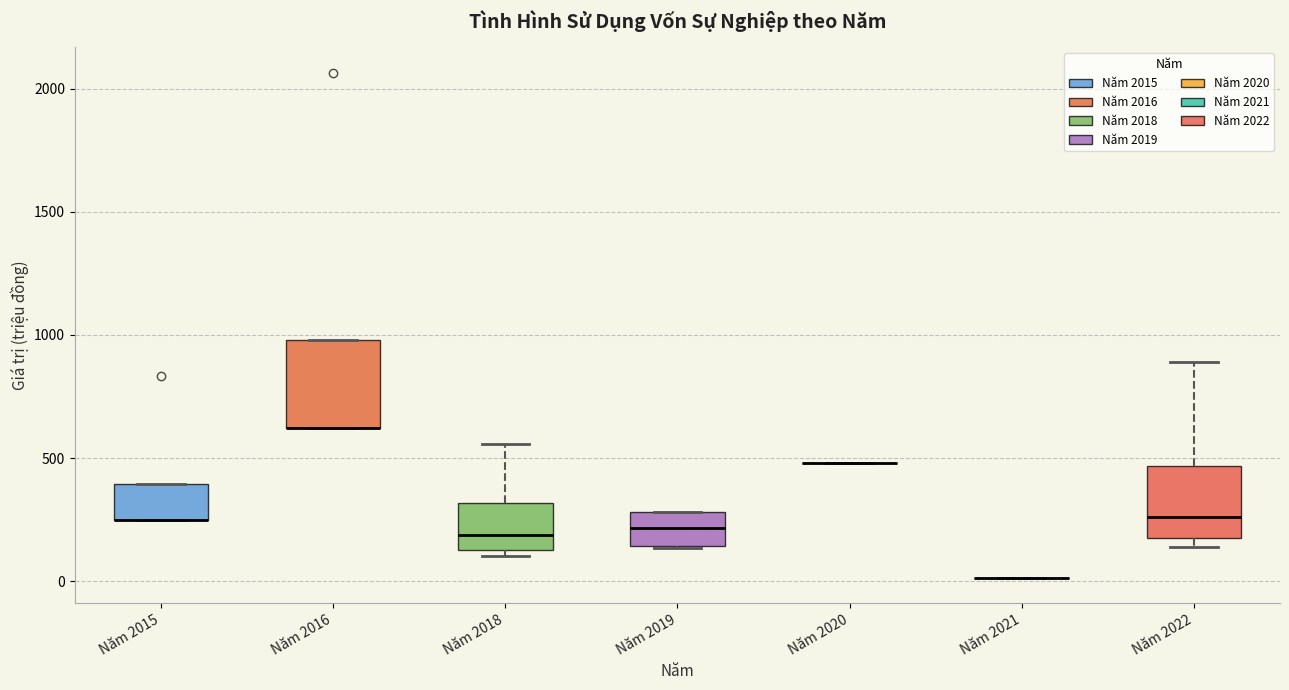

Reading left to right, read every box against the y-axis: the position of its median line, the range the box covers, and the ends of its whiskers. The values are not printed on the chart, so give them approximately, as read against the axis.

Năm 2015: median 250 (drawn on the box's lower edge), box 250 to 400, whiskers 250 to 400
Năm 2016: median 600 (drawn on the box's lower edge), box 600 to 1000, whiskers 600 to 1000
Năm 2018: median 200, box 150 to 300, whiskers 100 to 550
Năm 2019: median 200, box 150 to 300, whiskers 150 to 300
Năm 2020: box collapsed to a line at 500, whiskers 500 to 500
Năm 2021: box collapsed to a line at 0, whiskers 0 to 0
Năm 2022: median 250, box 200 to 450, whiskers 150 to 900